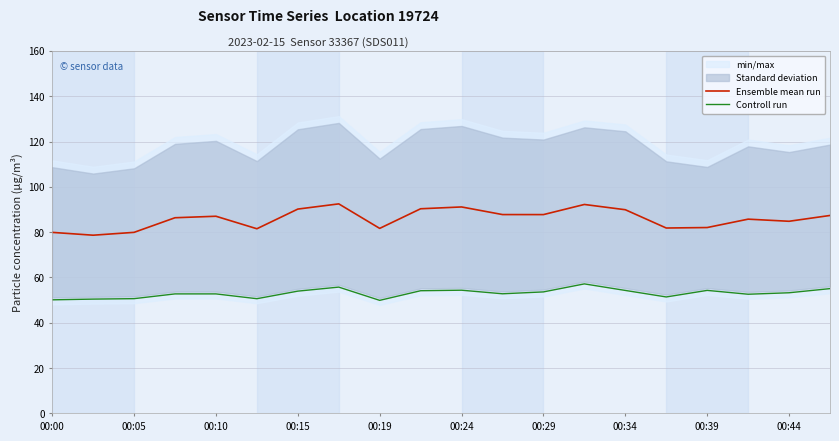

True or false: Ensemble mean run and Controll run intersect in this chart.

False